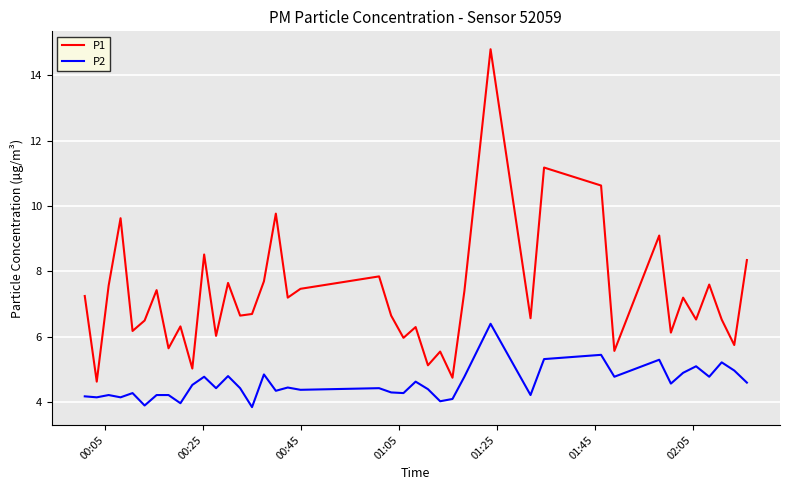

Which series has the largest range (max minus min)?

P1